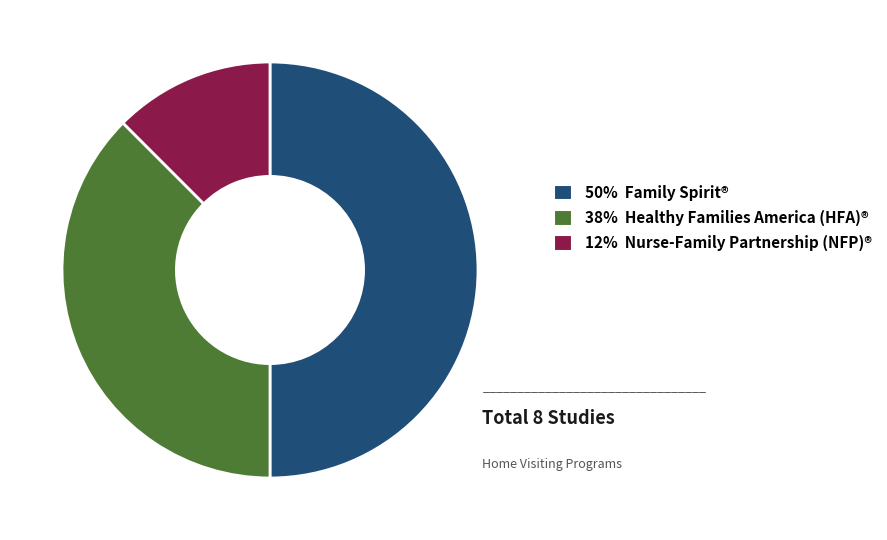

Does 12% Nurse-Family Partnership (NFP)® account for over 50% of the chart?

No